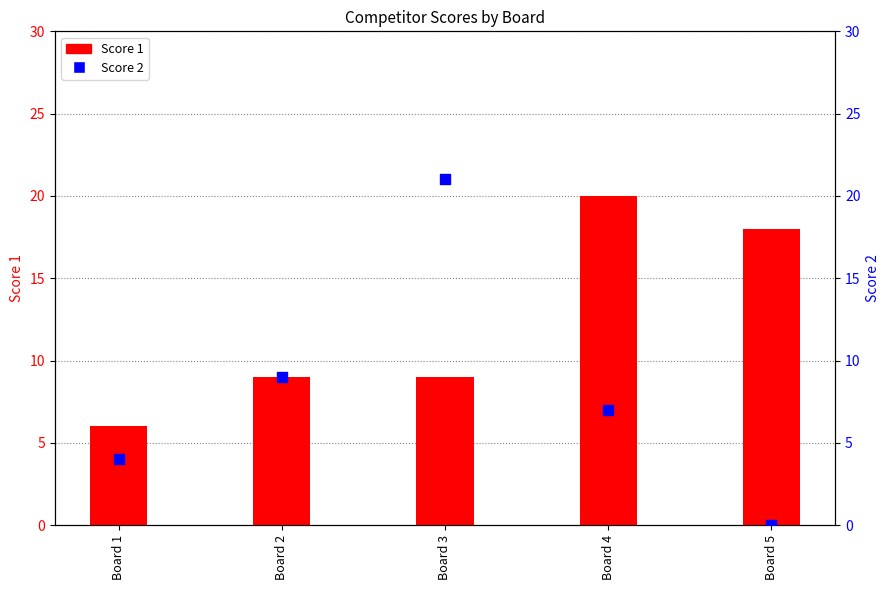

At how many categories does at least one series exceed 16?

3